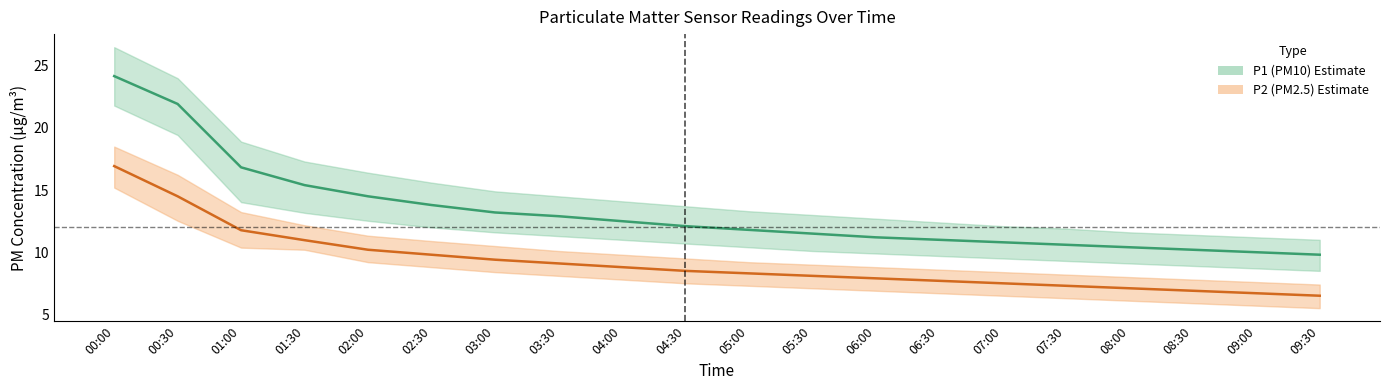

At which label does P2_upper reach its minimum?

09:30